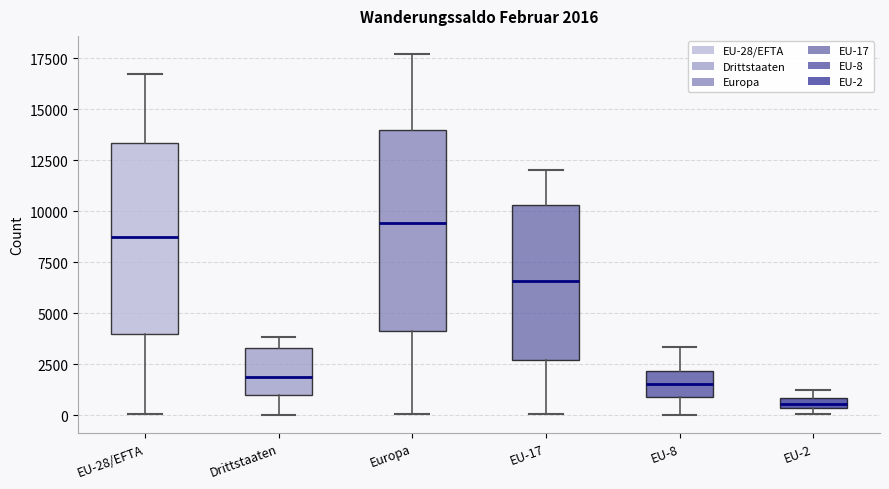

Which box has the highest median line?

Europa